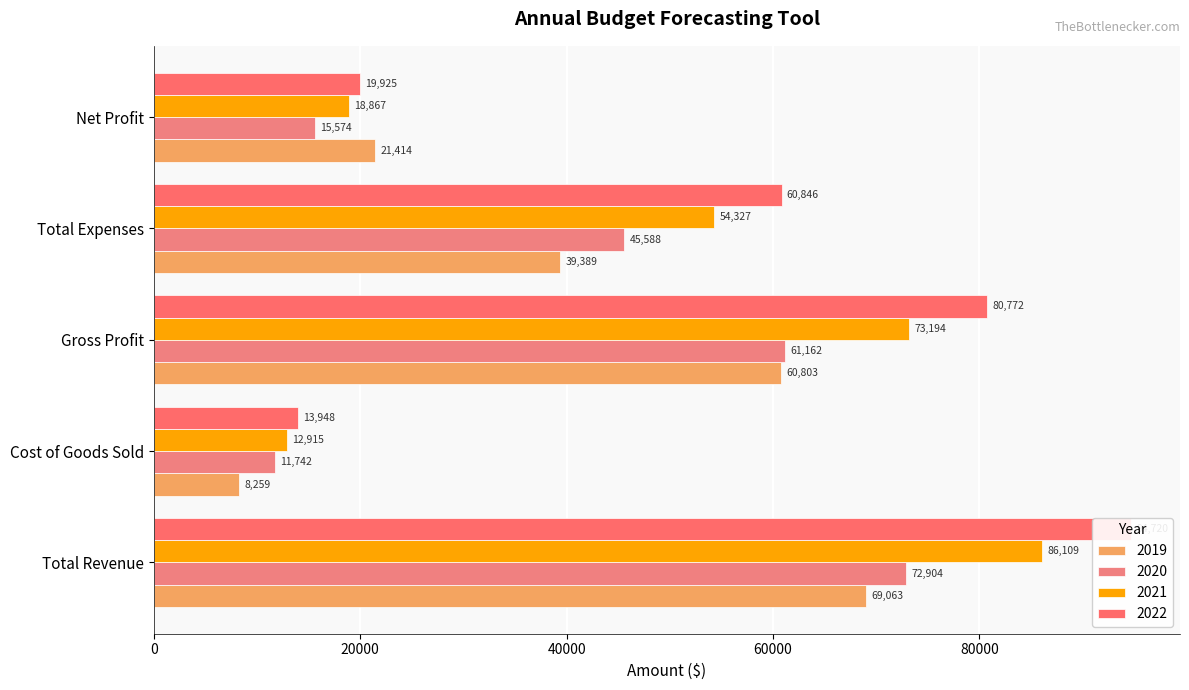

What are all the series names shown in the legend?

2019, 2020, 2021, 2022